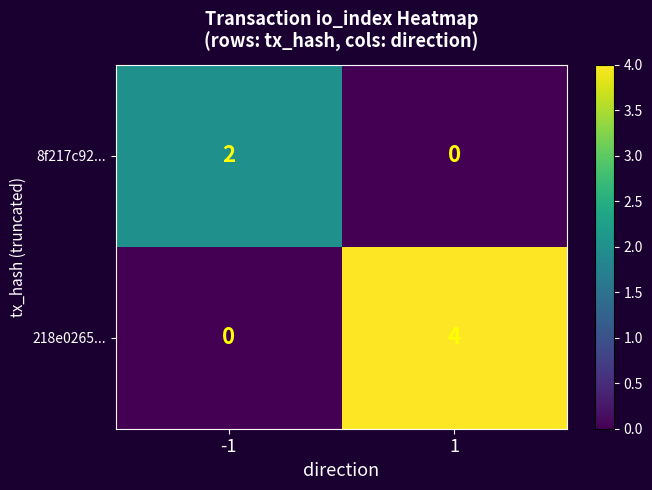

What is the sum of the 218e0265... values at -1 and 1?

4